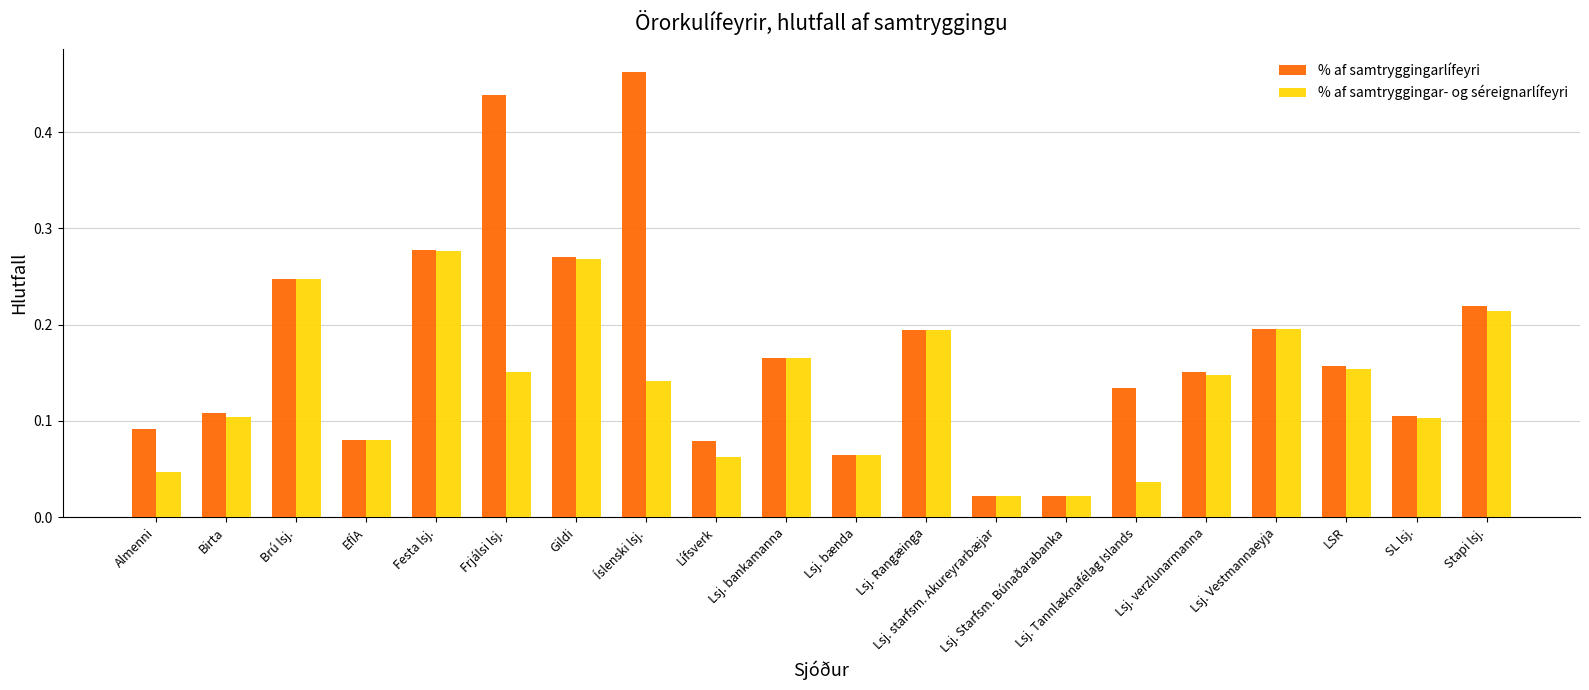

Which category has the highest value in the % af samtryggingar- og séreignarlífeyri series?

Festa lsj.